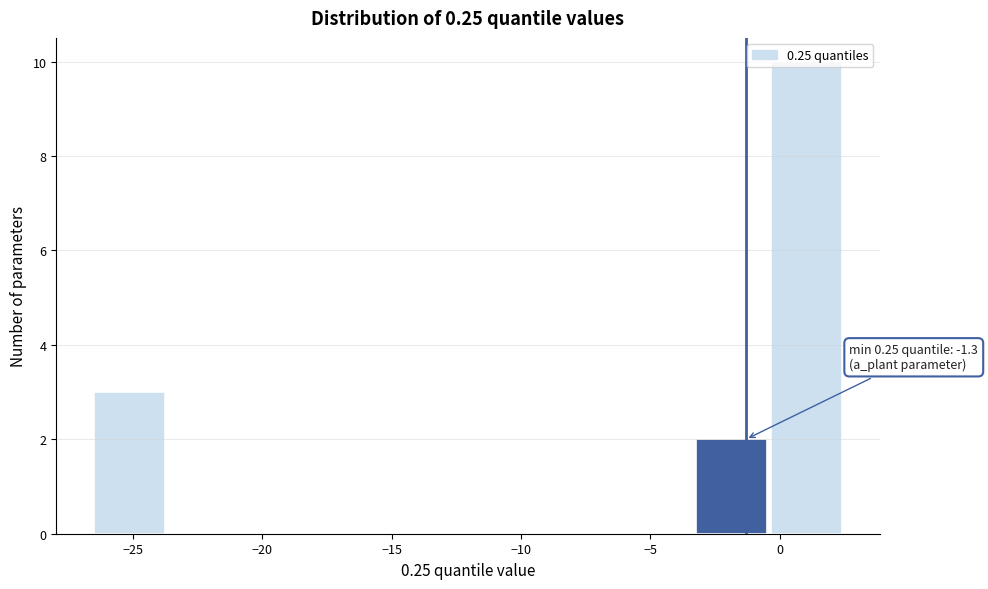

Which range on the x-axis has the tallest bar?

-0.5 to 2.5